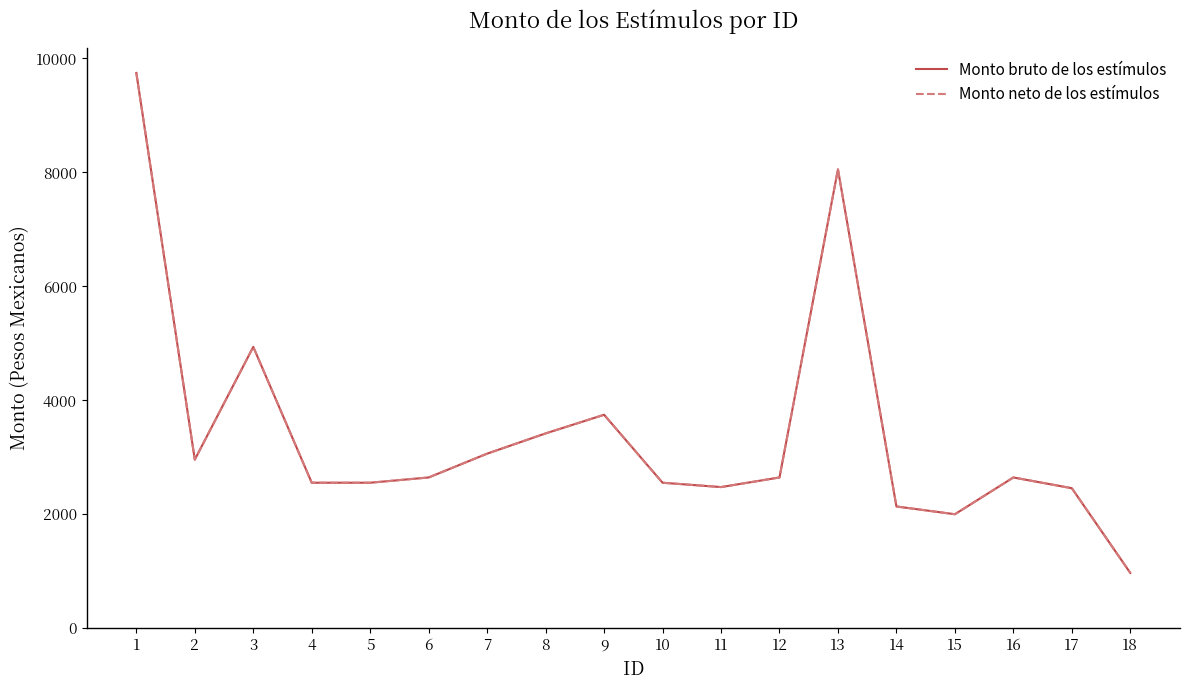

How many lines are shown in the chart?

2